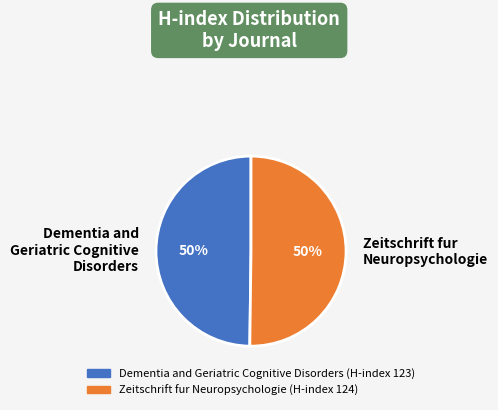

Is the sum of Dementia and Geriatric Cognitive Disorders and Zeitschrift fur Neuropsychologie greater than half?

Yes